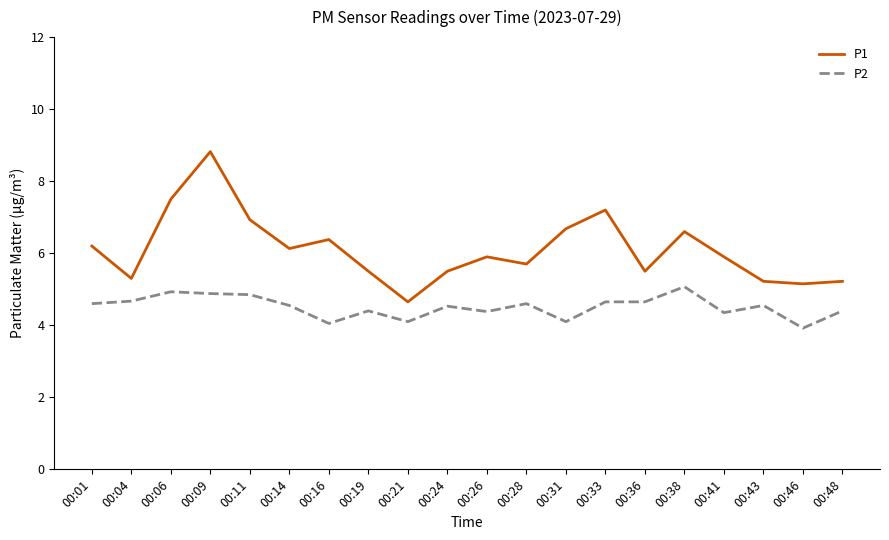

How many lines are shown in the chart?

2